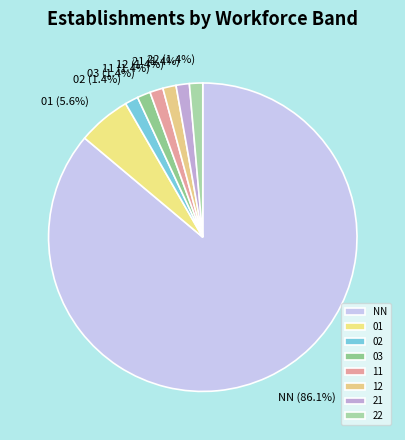

What is the largest slice in the pie chart?

NN